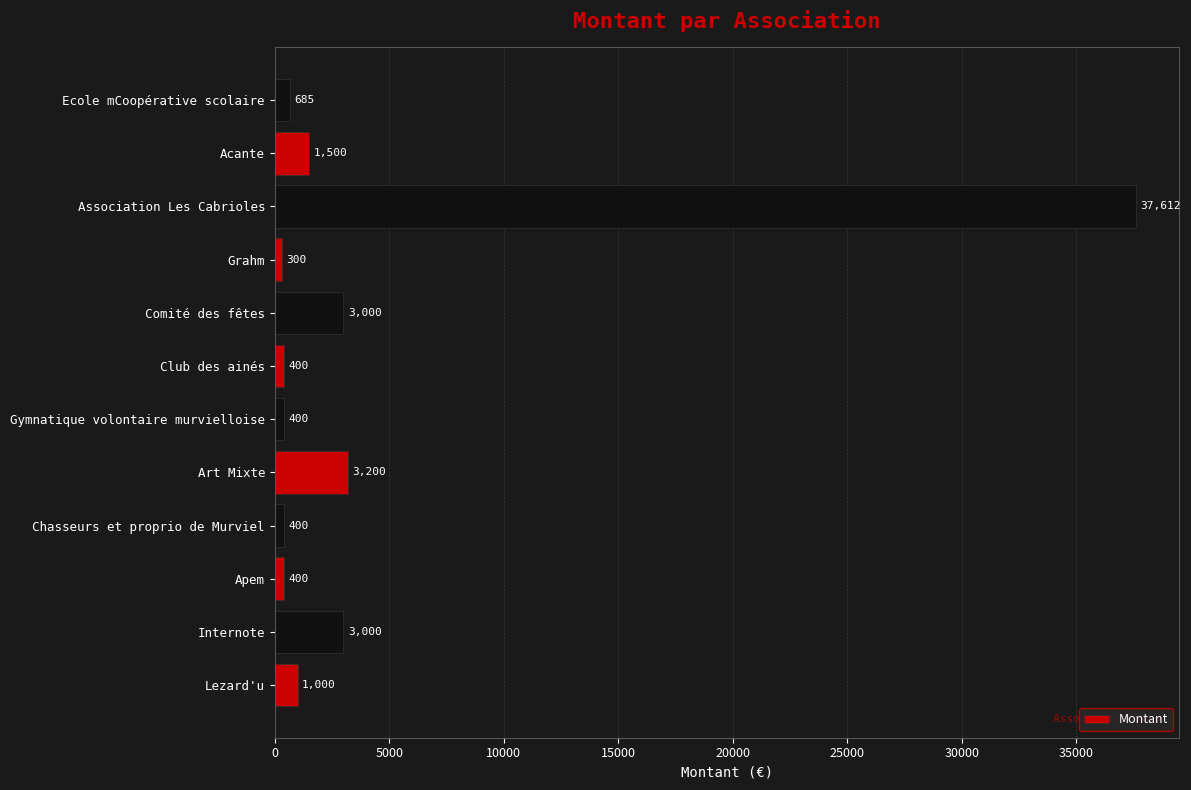

Where is the data nearest to the value 18956?

Art Mixte